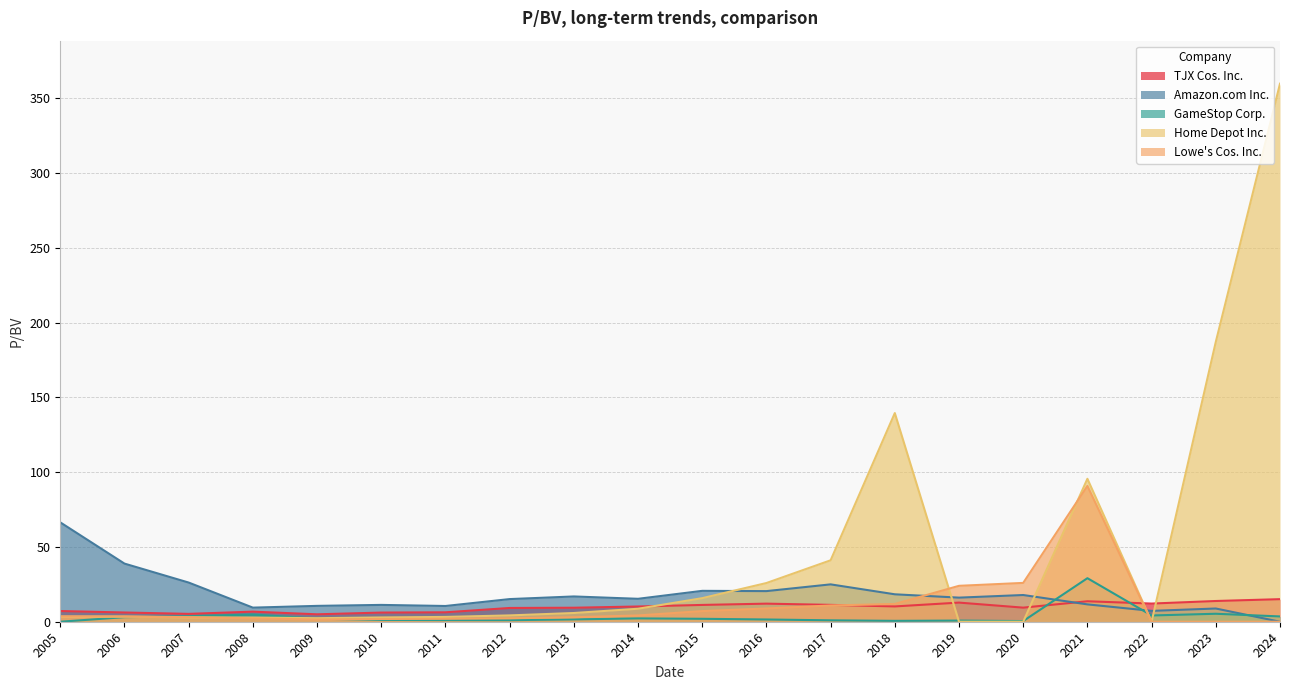

Reading right to left, what are all the values shown in this chart?

TJX Cos. Inc.: 15.1	13.9	12.1	13.7	9.4	12.8	10.2	11.3	12.1	11.2	10.2	9.4	9.2	6.3	6.1	5.0	6.7	5.2	6.2	7.2
Amazon.com Inc.: 0.0	8.8	7.2	11.6	17.9	16.1	18.3	25.0	20.5	20.6	15.3	16.9	15.1	10.5	11.2	10.6	9.4	26.2	38.9	66.4
GameStop Corp.: 3.5	5.3	4.2	29.1	0.5	0.8	0.6	0.9	1.5	2.0	2.2	1.6	1.1	1.1	1.2	2.0	4.8	3.7	3.0	0.0
Home Depot Inc.: 359.8	187.1	0.0	95.6	0.0	0.0	139.5	41.1	25.9	15.8	8.7	5.8	4.2	3.2	2.9	2.4	2.8	2.9	3.4	3.4
Lowe's Cos. Inc.: 0.0	0.0	0.0	90.8	26.0	24.0	11.9	10.9	8.9	7.1	4.2	3.0	2.3	2.0	1.8	1.5	2.2	3.0	3.5	3.6